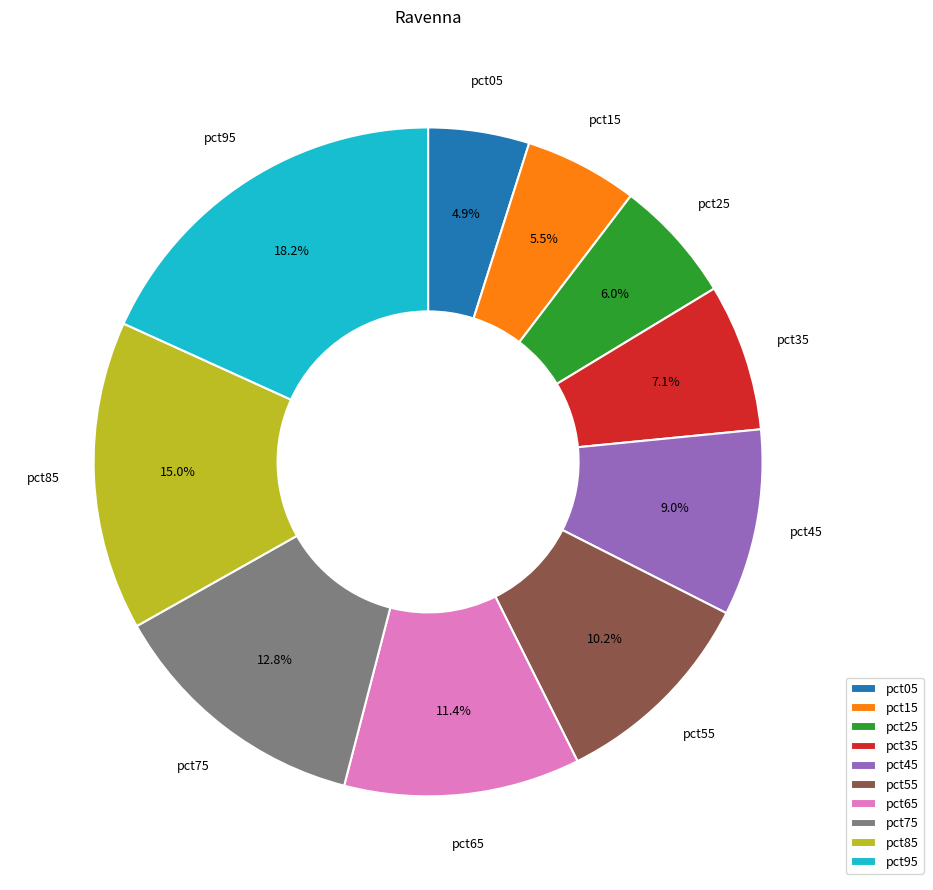

Is it true that pct35 is 19% of the pie?

False